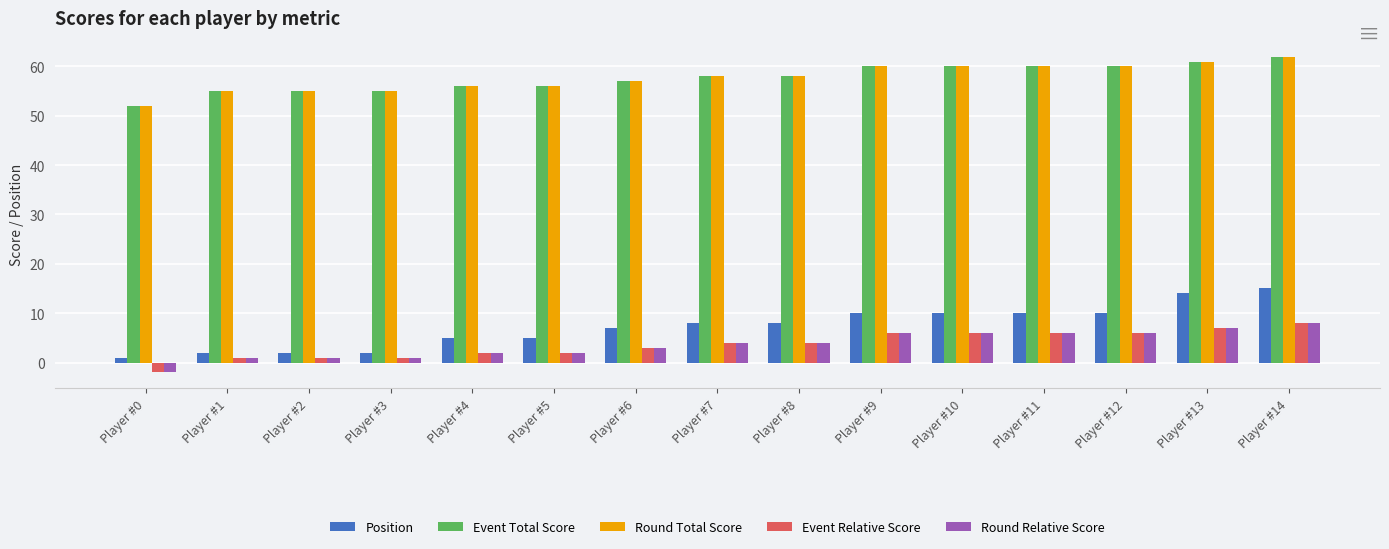

Read the Round Relative Score value at Player #14.

8